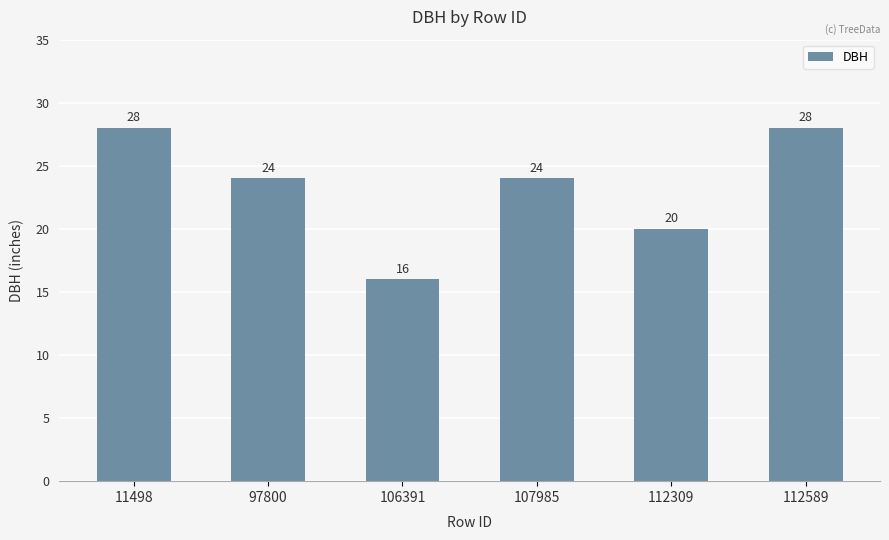

What is the change in value from 107985 to 112589?

+4